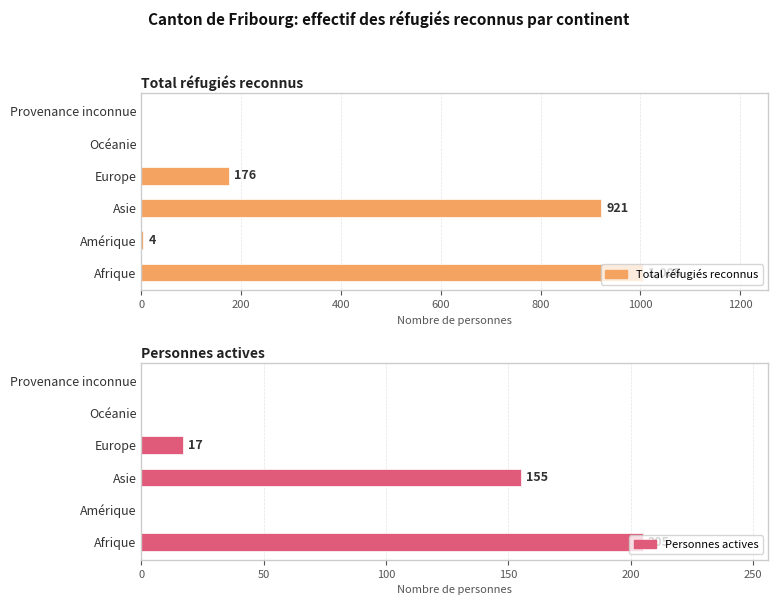

List the series in order of their overall mean, highest first.

Total réfugiés reconnus, Personnes actives